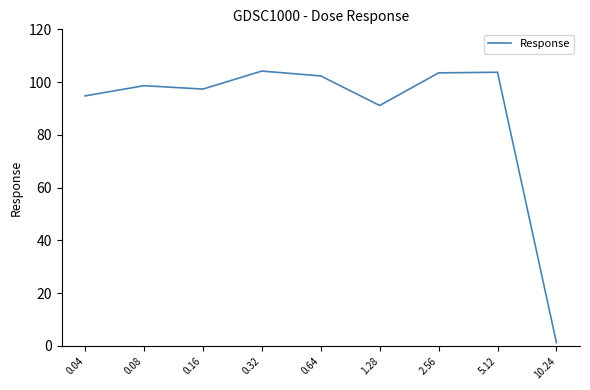

What is the greatest value displayed?

104.2